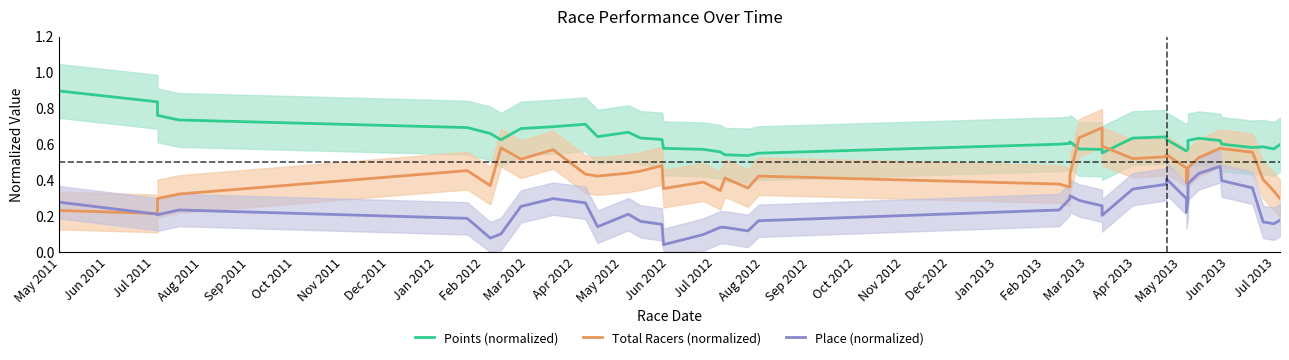

What is the total value across all series at May 2011?

1.4